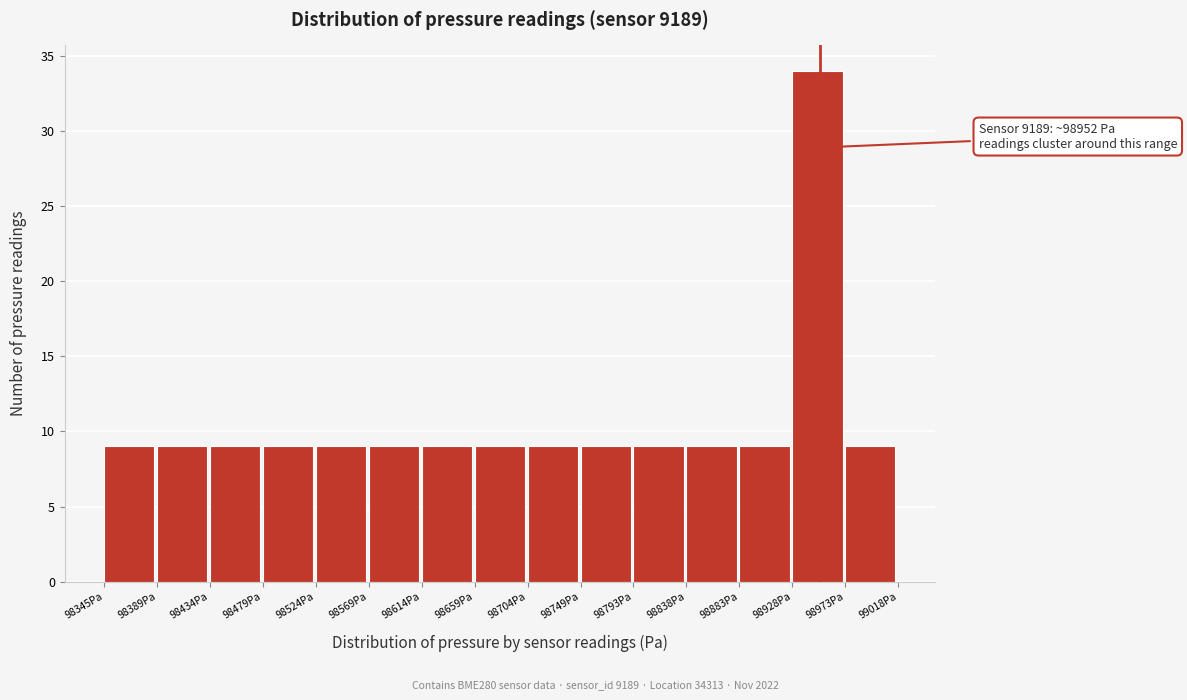

Which range on the x-axis has the tallest bar?

98930 to 98975